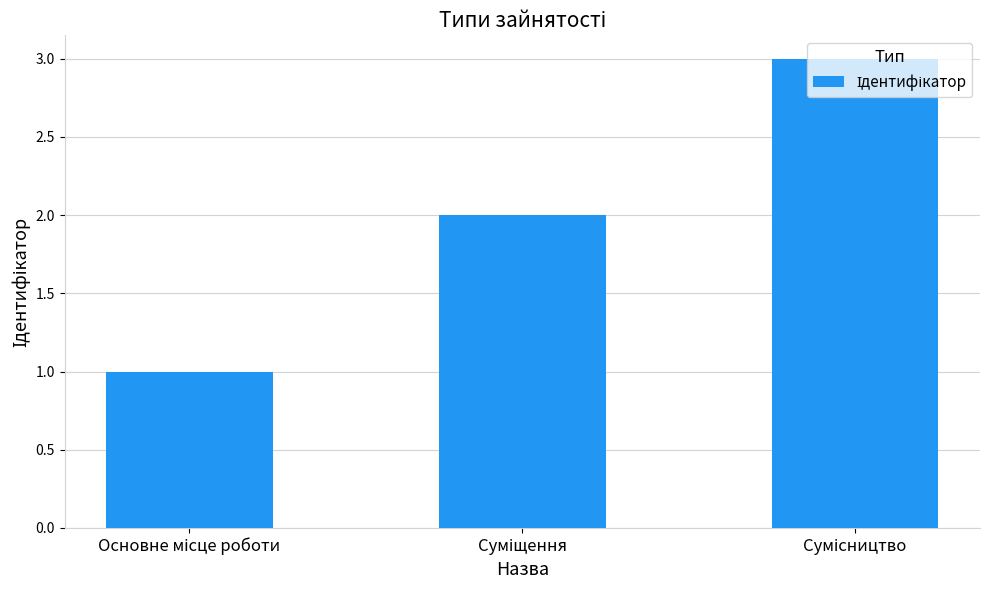

What is the difference between the maximum and minimum values?

2